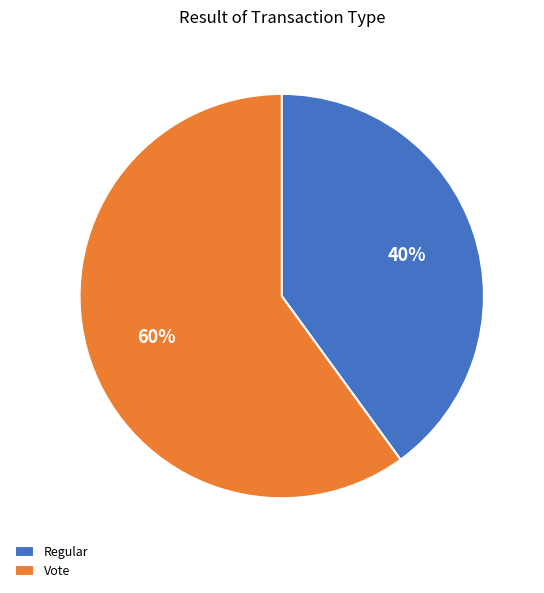

Which has a higher value, Vote or Regular?

Vote